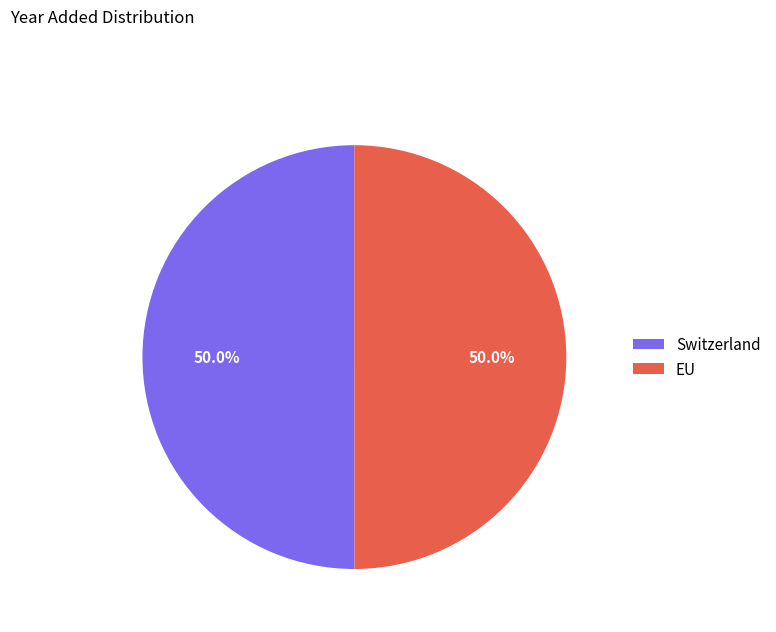

To the nearest percent, what is the combined percentage of EU and Switzerland?

100%